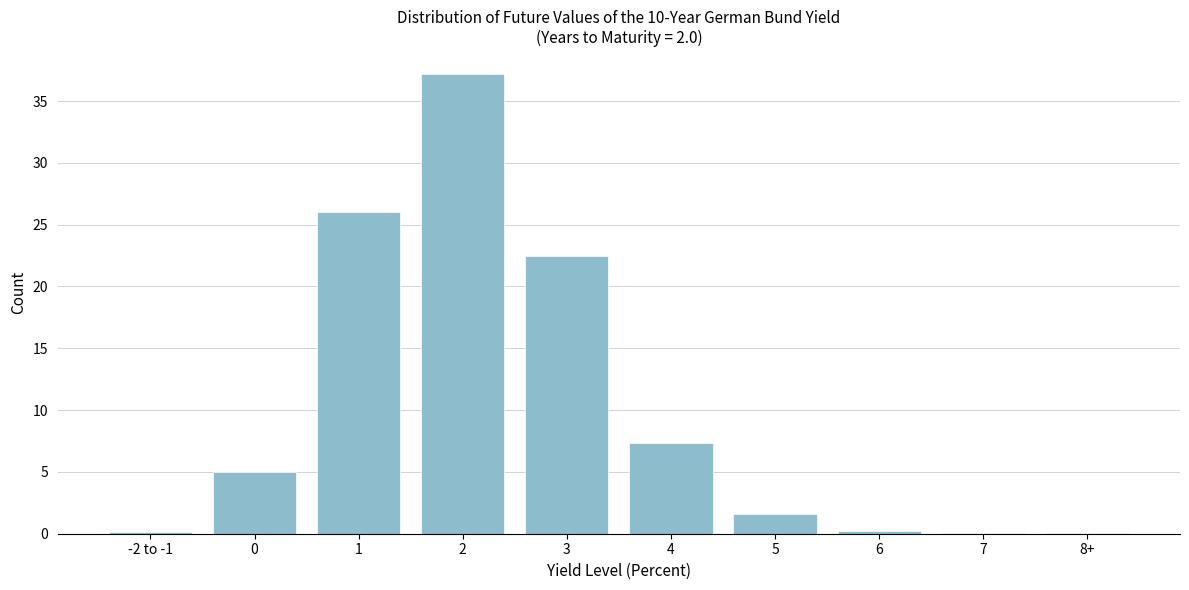

Where is the data nearest to the value 18?

3